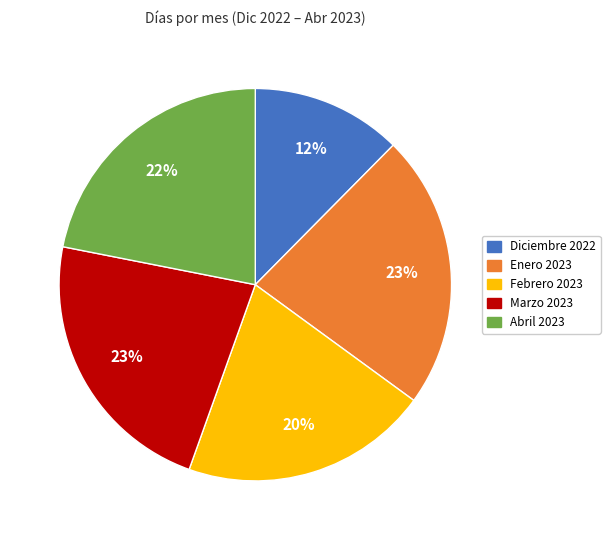

Approximately how many times larger is the value at Abril 2023 compared to Enero 2023?

1.0